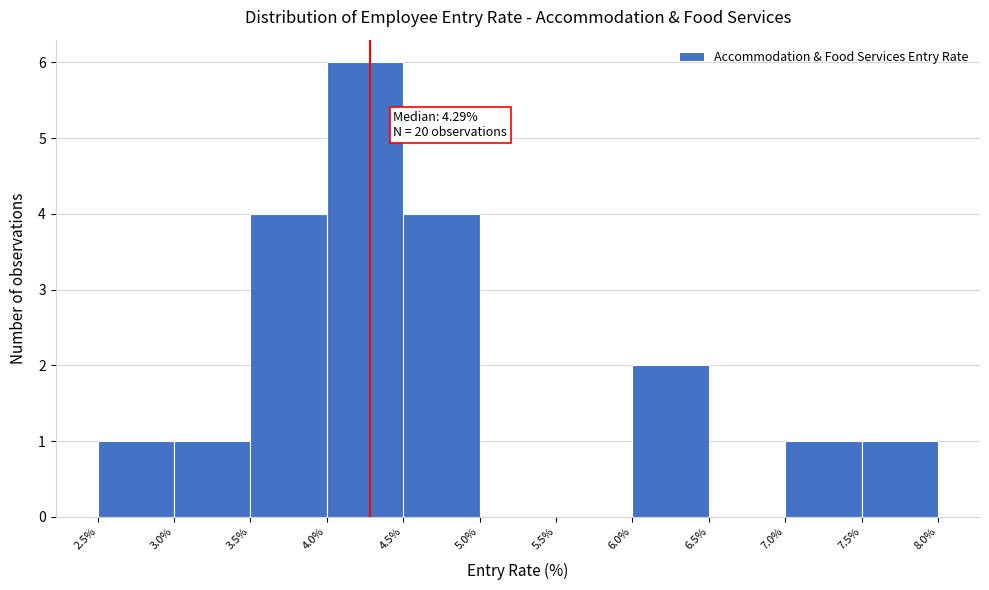

Which range on the x-axis has the tallest bar?

4.0% to 4.5%